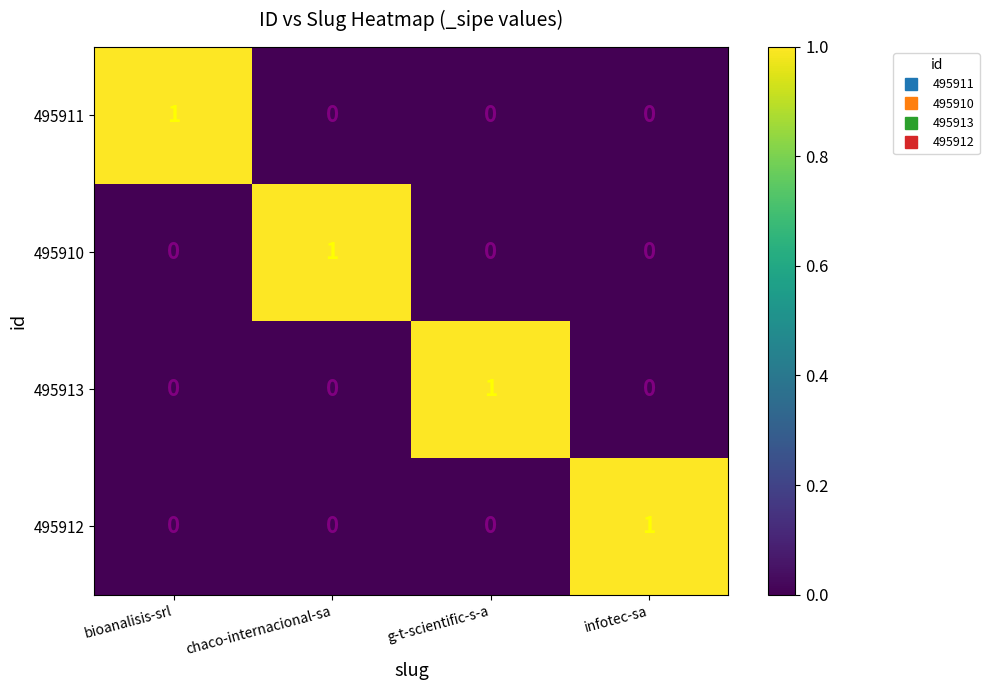

At how many categories does at least one series exceed 0?

4